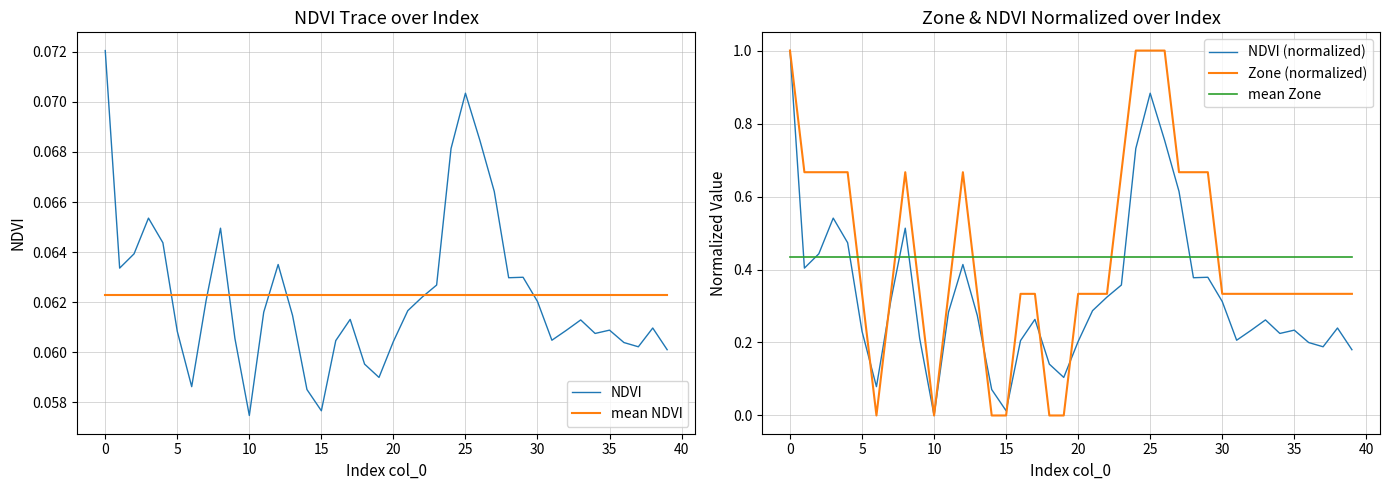

Which series ends up on top after the final intersection of mean Zone and NDVI (normalized)?

mean Zone